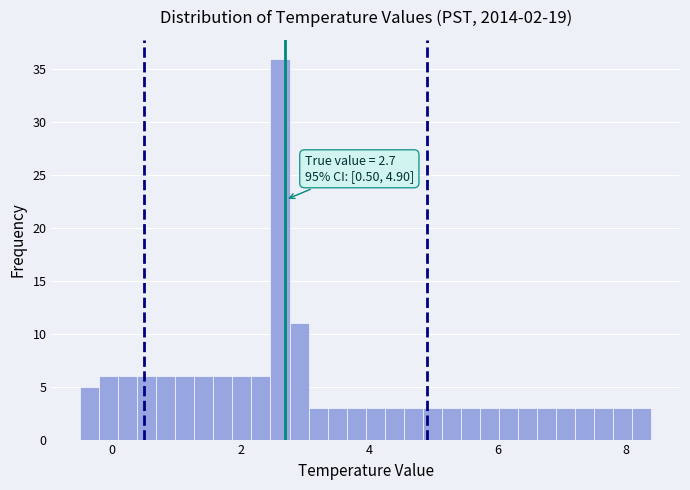

Read against the x-axis, roughly where is the centre of the tallest bar?

2.6